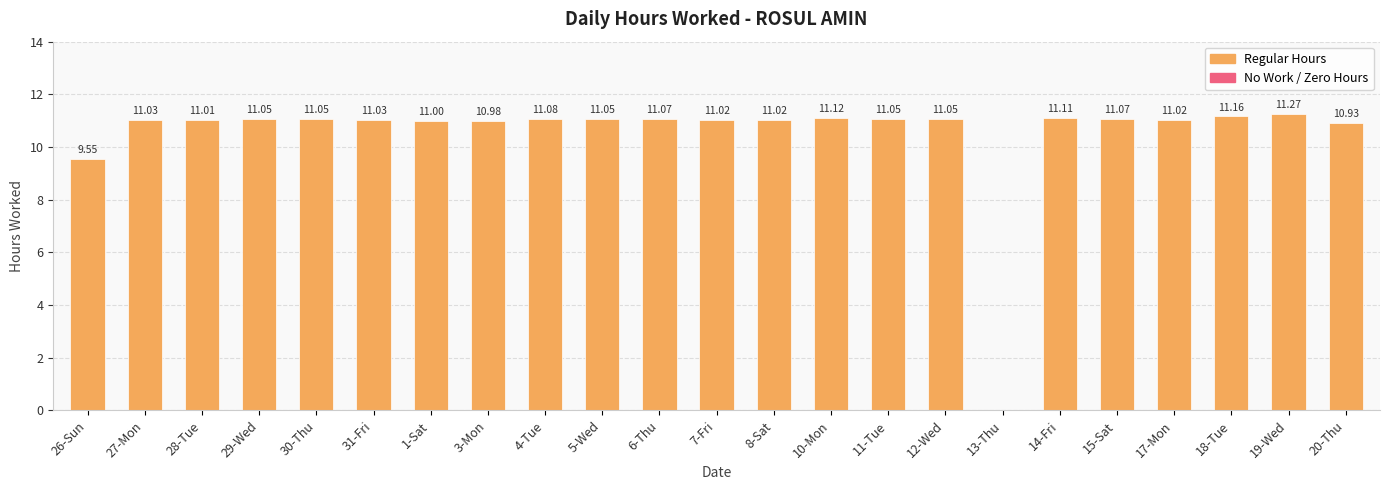

What is the sum of all values?

241.7